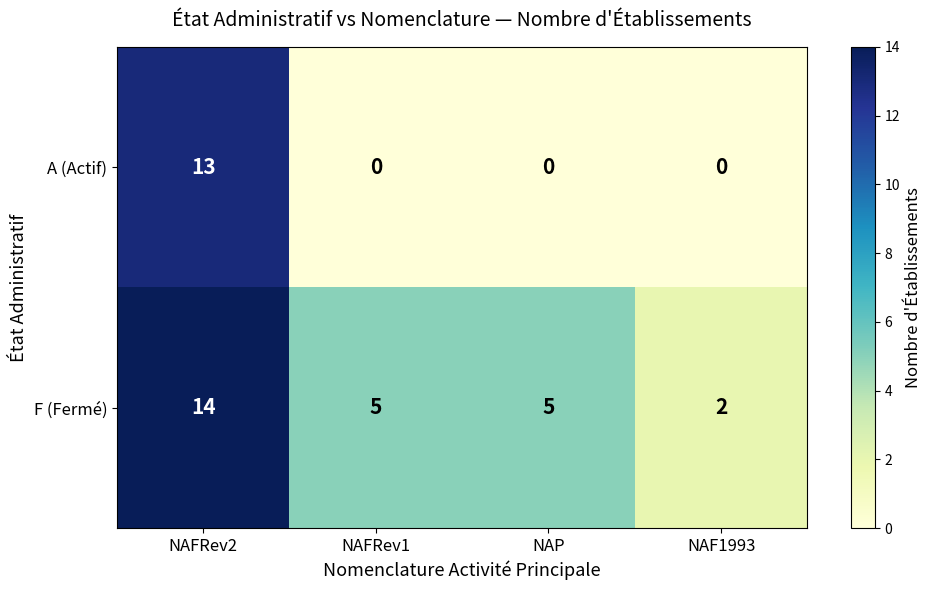

Reading left to right, extract all data points from this chart.

A (Actif): NAFRev2=13	NAFRev1=0	NAP=0	NAF1993=0
F (Fermé): NAFRev2=14	NAFRev1=5	NAP=5	NAF1993=2